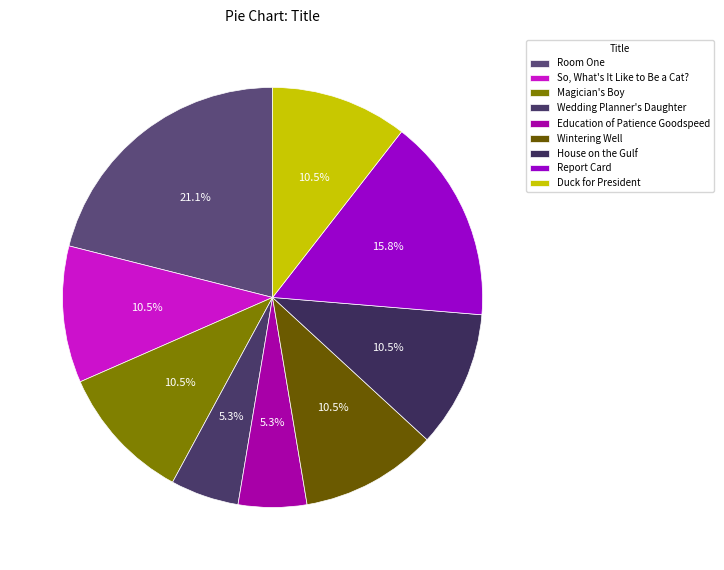

What is the change in value from Magician's Boy to Report Card?

-4957232